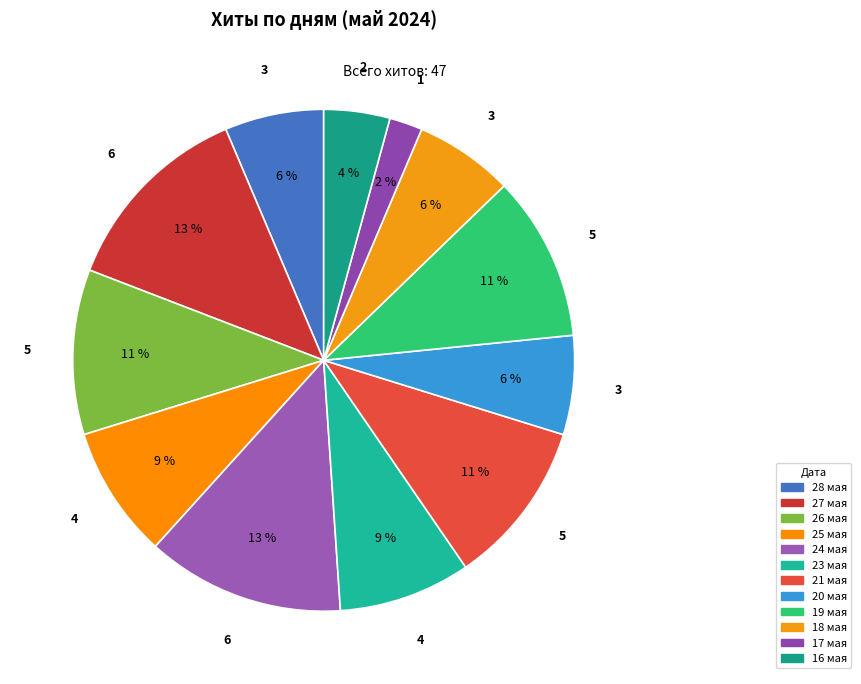

Is there any slice that represents more than half of the pie?

No